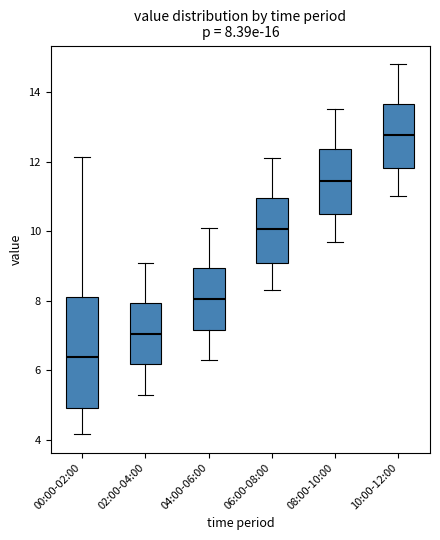

Which box's median line is the lowest?

00:00-02:00